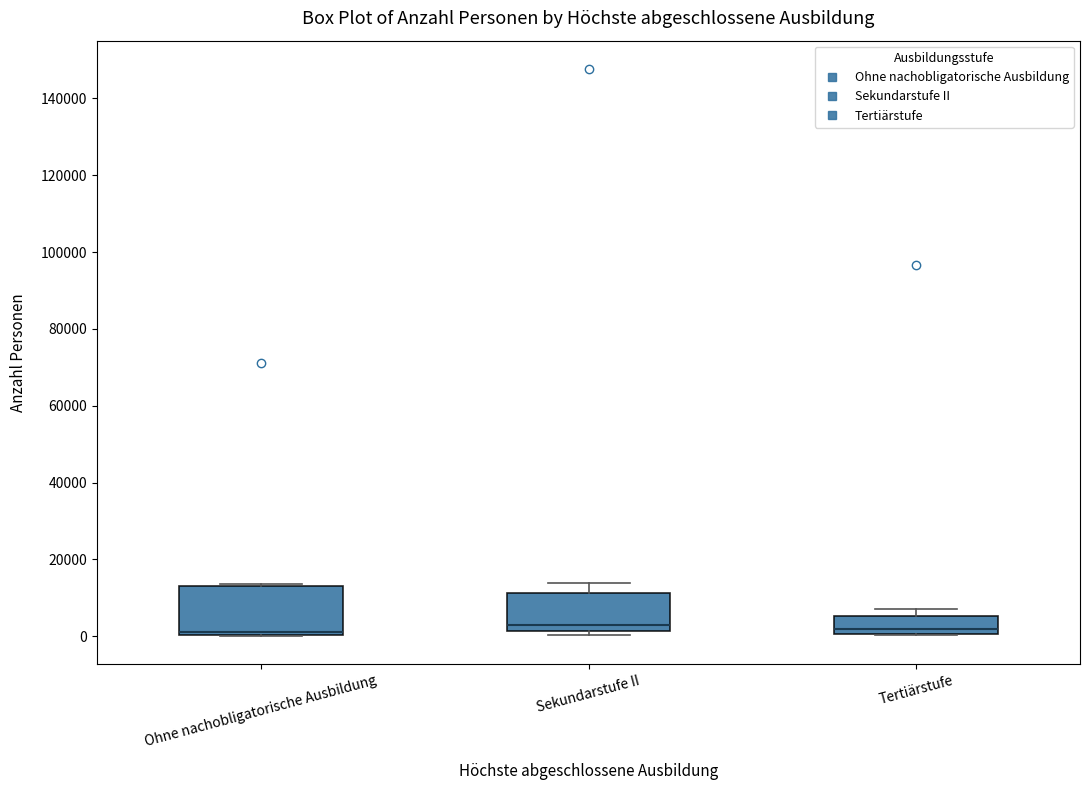

Reading left to right, read every box against the y-axis: the position of its median line, the range the box covers, and the ends of its whiskers. The values are not printed on the chart, so give them approximately, as read against the axis.

Ohne nachobligatorische Ausbildung: median 0 (just above the box's lower edge), box 0 to 14000, whiskers 0 to 14000
Sekundarstufe II: median 2000 (just above the box's lower edge), box 2000 to 12000, whiskers 0 to 14000
Tertiärstufe: median 2000, box 0 to 6000, whiskers 0 to 8000